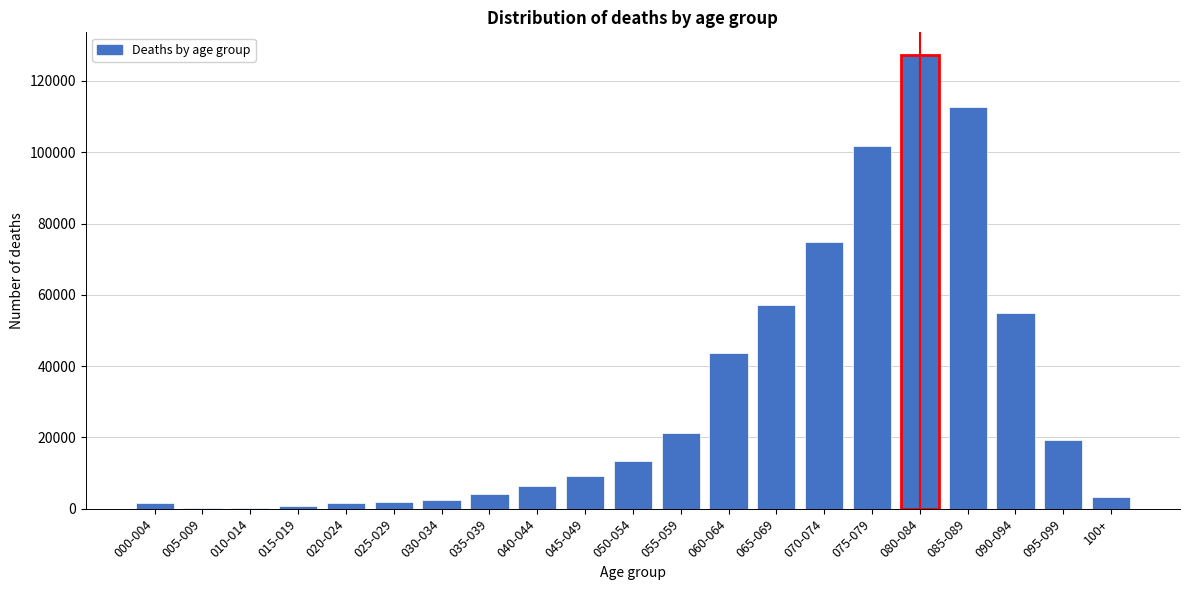

What is the greatest value displayed?

127275